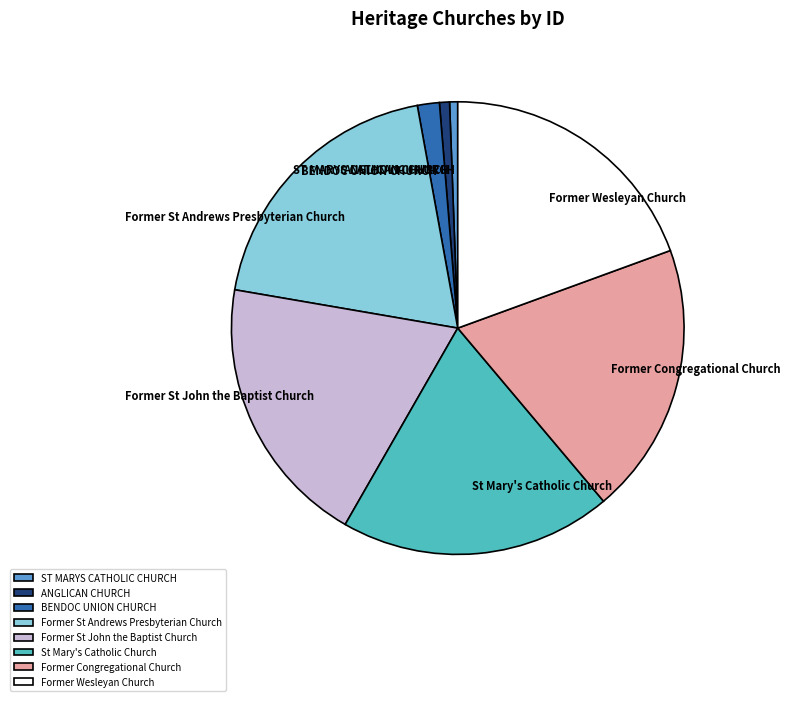

Does Former St John the Baptist Church represent more than half of the total?

No